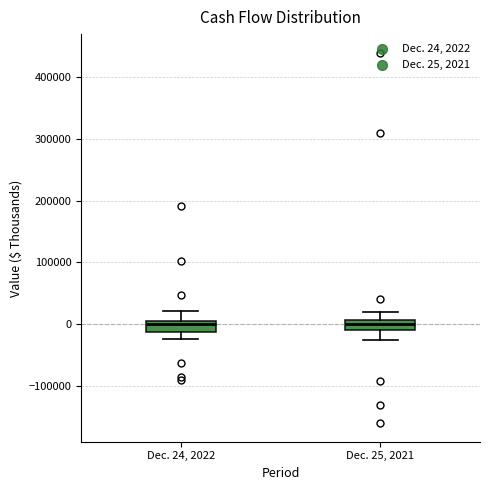

Where does the upper whisker of the box for Dec. 24, 2022 end on the y-axis? The values are not printed on the chart, so give them approximately, as read against the axis.

20000